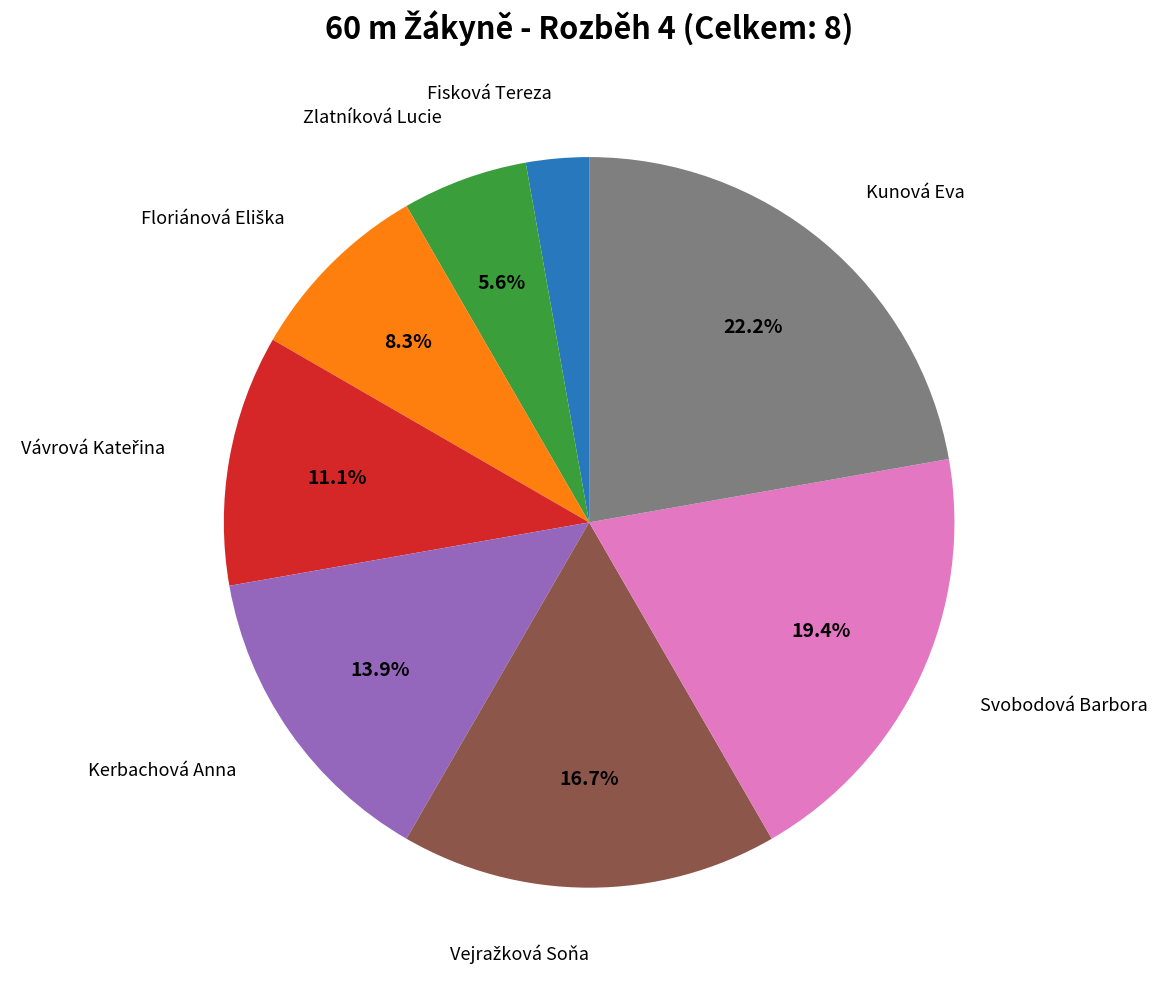

Is there a majority slice in this chart?

No